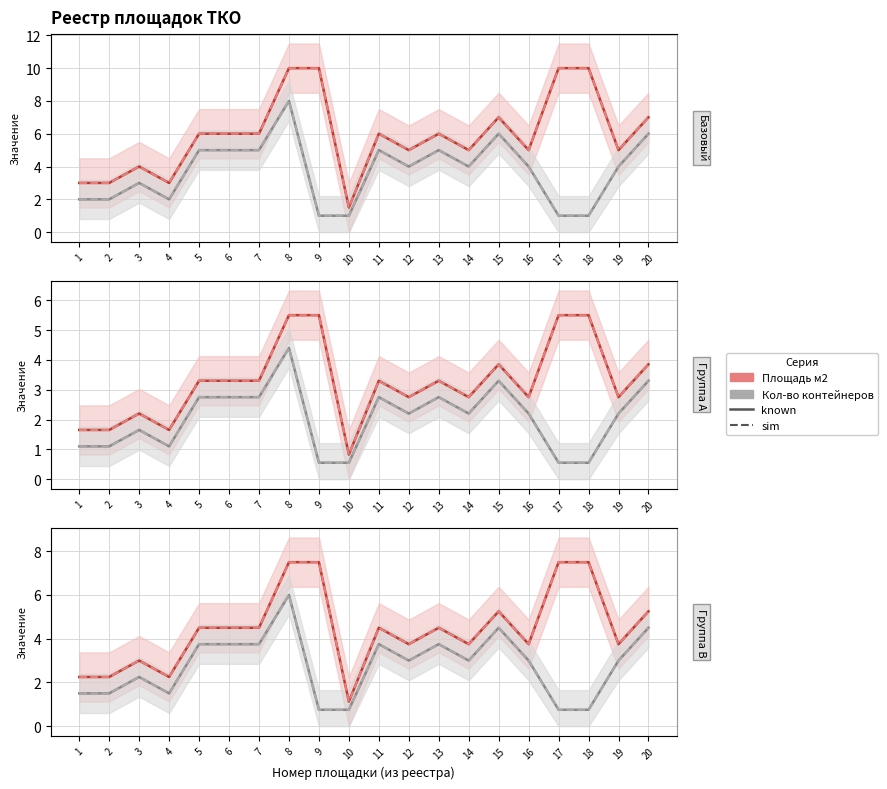

Rank the categories by Кол-во контейнеров (sim) value from lowest to highest.

9, 10, 17, 18, 1, 2, 4, 3, 12, 14, 16, 19, 5, 6, 7, 11, 13, 15, 20, 8